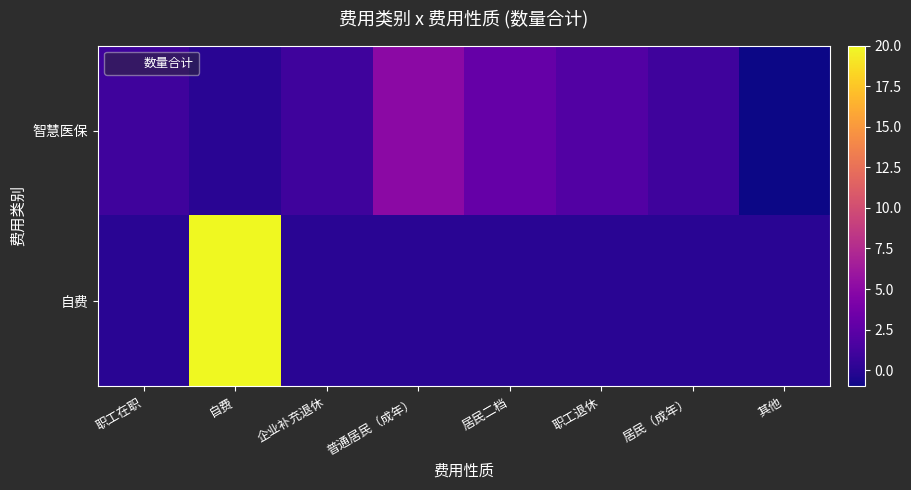

How many distinct data groups are displayed?

2